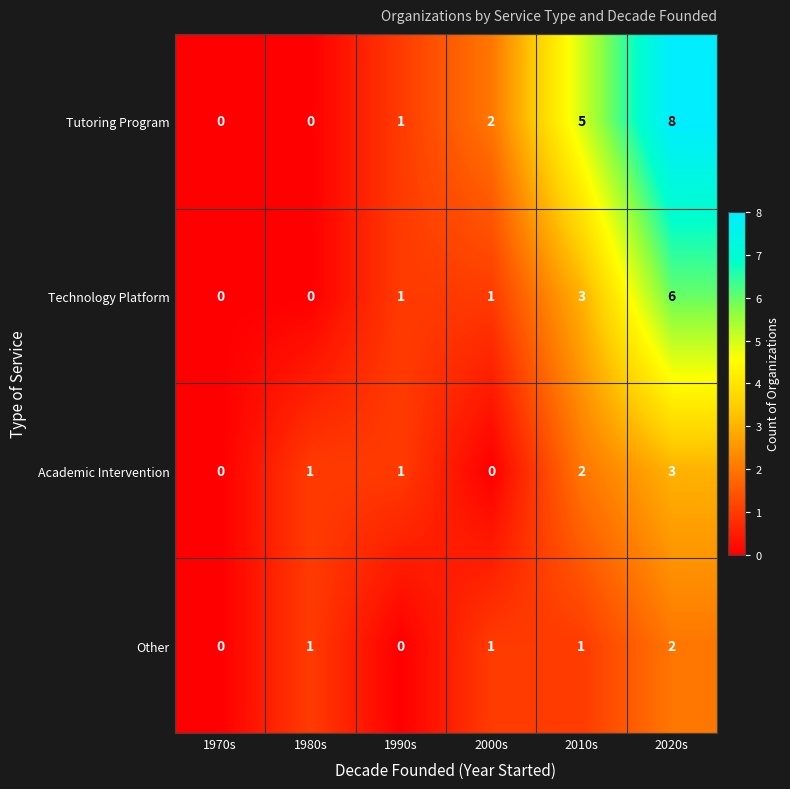

What is the difference between the highest and lowest values at 2000s?

2